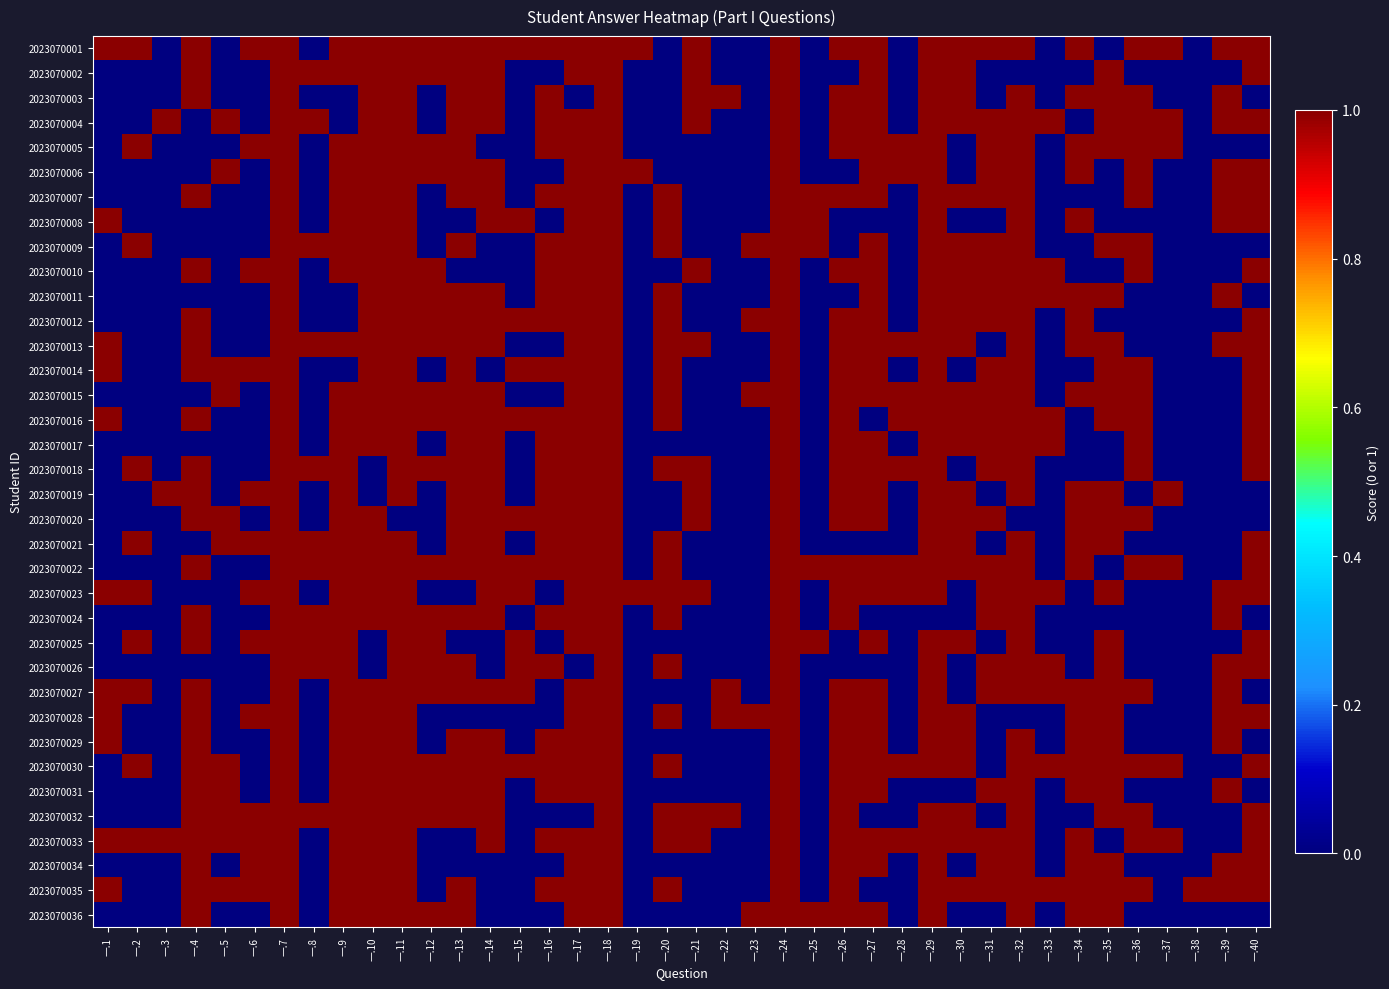

Reading left to right, extract all data points from this chart.

2023070001: 一.1=1	一.2=1	一.3=0	一.4=1	一.5=0	一.6=1	一.7=1	一.8=0	一.9=1	一.10=1	一.11=1	一.12=1	一.13=1	一.14=1	一.15=1	一.16=1	一.17=1	一.18=1	一.19=1	一.20=0	一.21=1	一.22=0	一.23=0	一.24=1	一.25=0	一.26=1	一.27=1	一.28=0	一.29=1	一.30=1	一.31=1	一.32=1	一.33=0	一.34=1	一.35=0	一.36=1	一.37=1	一.38=0	一.39=1	一.40=1
2023070002: 一.1=0	一.2=0	一.3=0	一.4=1	一.5=0	一.6=0	一.7=1	一.8=1	一.9=1	一.10=1	一.11=1	一.12=1	一.13=1	一.14=1	一.15=0	一.16=0	一.17=1	一.18=1	一.19=0	一.20=0	一.21=1	一.22=0	一.23=0	一.24=1	一.25=0	一.26=0	一.27=1	一.28=0	一.29=1	一.30=1	一.31=0	一.32=0	一.33=0	一.34=0	一.35=1	一.36=0	一.37=0	一.38=0	一.39=0	一.40=1
2023070003: 一.1=0	一.2=0	一.3=0	一.4=1	一.5=0	一.6=0	一.7=1	一.8=0	一.9=0	一.10=1	一.11=1	一.12=0	一.13=1	一.14=1	一.15=0	一.16=1	一.17=0	一.18=1	一.19=0	一.20=0	一.21=1	一.22=1	一.23=0	一.24=1	一.25=0	一.26=1	一.27=1	一.28=0	一.29=1	一.30=1	一.31=0	一.32=1	一.33=0	一.34=1	一.35=1	一.36=1	一.37=0	一.38=0	一.39=1	一.40=0
2023070004: 一.1=0	一.2=0	一.3=1	一.4=0	一.5=1	一.6=0	一.7=1	一.8=1	一.9=0	一.10=1	一.11=1	一.12=0	一.13=1	一.14=1	一.15=0	一.16=1	一.17=1	一.18=1	一.19=0	一.20=0	一.21=1	一.22=0	一.23=0	一.24=1	一.25=0	一.26=1	一.27=1	一.28=0	一.29=1	一.30=1	一.31=1	一.32=1	一.33=1	一.34=0	一.35=1	一.36=1	一.37=1	一.38=0	一.39=1	一.40=1
2023070005: 一.1=0	一.2=1	一.3=0	一.4=0	一.5=0	一.6=1	一.7=1	一.8=0	一.9=1	一.10=1	一.11=1	一.12=1	一.13=1	一.14=0	一.15=0	一.16=1	一.17=1	一.18=1	一.19=0	一.20=0	一.21=0	一.22=0	一.23=0	一.24=1	一.25=0	一.26=1	一.27=1	一.28=1	一.29=1	一.30=0	一.31=1	一.32=1	一.33=0	一.34=1	一.35=1	一.36=1	一.37=1	一.38=0	一.39=0	一.40=0
2023070006: 一.1=0	一.2=0	一.3=0	一.4=0	一.5=1	一.6=0	一.7=1	一.8=0	一.9=1	一.10=1	一.11=1	一.12=1	一.13=1	一.14=1	一.15=0	一.16=0	一.17=1	一.18=1	一.19=1	一.20=0	一.21=0	一.22=0	一.23=0	一.24=1	一.25=0	一.26=0	一.27=1	一.28=1	一.29=1	一.30=0	一.31=1	一.32=1	一.33=0	一.34=1	一.35=0	一.36=1	一.37=0	一.38=0	一.39=1	一.40=1
2023070007: 一.1=0	一.2=0	一.3=0	一.4=1	一.5=0	一.6=0	一.7=1	一.8=0	一.9=1	一.10=1	一.11=1	一.12=0	一.13=1	一.14=1	一.15=0	一.16=1	一.17=1	一.18=1	一.19=0	一.20=1	一.21=0	一.22=0	一.23=0	一.24=1	一.25=1	一.26=1	一.27=1	一.28=0	一.29=1	一.30=1	一.31=1	一.32=1	一.33=0	一.34=0	一.35=0	一.36=1	一.37=0	一.38=0	一.39=1	一.40=1
2023070008: 一.1=1	一.2=0	一.3=0	一.4=0	一.5=0	一.6=0	一.7=1	一.8=0	一.9=1	一.10=1	一.11=1	一.12=0	一.13=0	一.14=1	一.15=1	一.16=0	一.17=1	一.18=1	一.19=0	一.20=1	一.21=0	一.22=0	一.23=0	一.24=1	一.25=1	一.26=0	一.27=0	一.28=0	一.29=1	一.30=0	一.31=0	一.32=1	一.33=0	一.34=1	一.35=0	一.36=0	一.37=0	一.38=0	一.39=1	一.40=1
2023070009: 一.1=0	一.2=1	一.3=0	一.4=0	一.5=0	一.6=0	一.7=1	一.8=1	一.9=1	一.10=1	一.11=1	一.12=0	一.13=1	一.14=0	一.15=0	一.16=1	一.17=1	一.18=1	一.19=0	一.20=1	一.21=0	一.22=0	一.23=1	一.24=1	一.25=1	一.26=0	一.27=1	一.28=0	一.29=1	一.30=1	一.31=1	一.32=1	一.33=0	一.34=0	一.35=1	一.36=1	一.37=0	一.38=0	一.39=0	一.40=0
2023070010: 一.1=0	一.2=0	一.3=0	一.4=1	一.5=0	一.6=1	一.7=1	一.8=0	一.9=1	一.10=1	一.11=1	一.12=1	一.13=0	一.14=0	一.15=0	一.16=1	一.17=1	一.18=1	一.19=0	一.20=0	一.21=1	一.22=0	一.23=0	一.24=1	一.25=0	一.26=1	一.27=1	一.28=0	一.29=1	一.30=1	一.31=1	一.32=1	一.33=1	一.34=0	一.35=0	一.36=1	一.37=0	一.38=0	一.39=0	一.40=1
2023070011: 一.1=0	一.2=0	一.3=0	一.4=0	一.5=0	一.6=0	一.7=1	一.8=0	一.9=0	一.10=1	一.11=1	一.12=1	一.13=1	一.14=1	一.15=0	一.16=1	一.17=1	一.18=1	一.19=0	一.20=1	一.21=0	一.22=0	一.23=0	一.24=1	一.25=0	一.26=0	一.27=1	一.28=0	一.29=1	一.30=1	一.31=1	一.32=1	一.33=1	一.34=1	一.35=1	一.36=0	一.37=0	一.38=0	一.39=1	一.40=0
2023070012: 一.1=0	一.2=0	一.3=0	一.4=1	一.5=0	一.6=0	一.7=1	一.8=0	一.9=0	一.10=1	一.11=1	一.12=1	一.13=1	一.14=1	一.15=1	一.16=1	一.17=1	一.18=1	一.19=0	一.20=1	一.21=0	一.22=0	一.23=1	一.24=1	一.25=0	一.26=1	一.27=1	一.28=0	一.29=1	一.30=1	一.31=1	一.32=1	一.33=0	一.34=1	一.35=0	一.36=0	一.37=0	一.38=0	一.39=0	一.40=1
2023070013: 一.1=1	一.2=0	一.3=0	一.4=1	一.5=0	一.6=0	一.7=1	一.8=1	一.9=1	一.10=1	一.11=1	一.12=1	一.13=1	一.14=1	一.15=0	一.16=0	一.17=1	一.18=1	一.19=0	一.20=1	一.21=1	一.22=0	一.23=0	一.24=1	一.25=0	一.26=1	一.27=1	一.28=1	一.29=1	一.30=1	一.31=0	一.32=1	一.33=0	一.34=1	一.35=1	一.36=0	一.37=0	一.38=0	一.39=1	一.40=1
2023070014: 一.1=1	一.2=0	一.3=0	一.4=1	一.5=1	一.6=1	一.7=1	一.8=0	一.9=0	一.10=1	一.11=1	一.12=0	一.13=1	一.14=0	一.15=1	一.16=1	一.17=1	一.18=1	一.19=0	一.20=1	一.21=0	一.22=0	一.23=0	一.24=1	一.25=0	一.26=1	一.27=1	一.28=0	一.29=1	一.30=0	一.31=1	一.32=1	一.33=0	一.34=0	一.35=1	一.36=1	一.37=0	一.38=0	一.39=0	一.40=1
2023070015: 一.1=0	一.2=0	一.3=0	一.4=0	一.5=1	一.6=0	一.7=1	一.8=0	一.9=1	一.10=1	一.11=1	一.12=1	一.13=1	一.14=1	一.15=0	一.16=0	一.17=1	一.18=1	一.19=0	一.20=1	一.21=0	一.22=0	一.23=1	一.24=1	一.25=0	一.26=1	一.27=1	一.28=1	一.29=1	一.30=1	一.31=1	一.32=1	一.33=0	一.34=1	一.35=1	一.36=1	一.37=0	一.38=0	一.39=0	一.40=1
2023070016: 一.1=1	一.2=0	一.3=0	一.4=1	一.5=0	一.6=0	一.7=1	一.8=0	一.9=1	一.10=1	一.11=1	一.12=1	一.13=1	一.14=1	一.15=1	一.16=1	一.17=1	一.18=1	一.19=0	一.20=1	一.21=0	一.22=0	一.23=0	一.24=1	一.25=0	一.26=1	一.27=0	一.28=1	一.29=1	一.30=1	一.31=1	一.32=1	一.33=1	一.34=0	一.35=1	一.36=1	一.37=0	一.38=0	一.39=0	一.40=1
2023070017: 一.1=0	一.2=0	一.3=0	一.4=0	一.5=0	一.6=0	一.7=1	一.8=0	一.9=1	一.10=1	一.11=1	一.12=0	一.13=1	一.14=1	一.15=0	一.16=1	一.17=1	一.18=1	一.19=0	一.20=0	一.21=0	一.22=0	一.23=0	一.24=1	一.25=0	一.26=1	一.27=1	一.28=0	一.29=1	一.30=1	一.31=1	一.32=1	一.33=1	一.34=0	一.35=0	一.36=1	一.37=0	一.38=0	一.39=0	一.40=1
2023070018: 一.1=0	一.2=1	一.3=0	一.4=1	一.5=0	一.6=0	一.7=1	一.8=1	一.9=1	一.10=0	一.11=1	一.12=1	一.13=1	一.14=1	一.15=0	一.16=1	一.17=1	一.18=1	一.19=0	一.20=1	一.21=1	一.22=0	一.23=0	一.24=1	一.25=0	一.26=1	一.27=1	一.28=1	一.29=1	一.30=0	一.31=1	一.32=1	一.33=0	一.34=0	一.35=0	一.36=1	一.37=0	一.38=0	一.39=0	一.40=1
2023070019: 一.1=0	一.2=0	一.3=1	一.4=1	一.5=0	一.6=1	一.7=1	一.8=0	一.9=1	一.10=0	一.11=1	一.12=0	一.13=1	一.14=1	一.15=0	一.16=1	一.17=1	一.18=1	一.19=0	一.20=0	一.21=1	一.22=0	一.23=0	一.24=1	一.25=0	一.26=1	一.27=1	一.28=0	一.29=1	一.30=1	一.31=0	一.32=1	一.33=0	一.34=1	一.35=1	一.36=0	一.37=1	一.38=0	一.39=0	一.40=0
2023070020: 一.1=0	一.2=0	一.3=0	一.4=1	一.5=1	一.6=0	一.7=1	一.8=0	一.9=1	一.10=1	一.11=0	一.12=0	一.13=1	一.14=1	一.15=1	一.16=1	一.17=1	一.18=1	一.19=0	一.20=0	一.21=1	一.22=0	一.23=0	一.24=1	一.25=0	一.26=1	一.27=1	一.28=0	一.29=1	一.30=1	一.31=1	一.32=0	一.33=0	一.34=1	一.35=1	一.36=1	一.37=0	一.38=0	一.39=0	一.40=0
2023070021: 一.1=0	一.2=1	一.3=0	一.4=0	一.5=1	一.6=1	一.7=1	一.8=1	一.9=1	一.10=1	一.11=1	一.12=0	一.13=1	一.14=1	一.15=0	一.16=1	一.17=1	一.18=1	一.19=0	一.20=1	一.21=0	一.22=0	一.23=0	一.24=1	一.25=0	一.26=0	一.27=0	一.28=0	一.29=1	一.30=1	一.31=0	一.32=1	一.33=0	一.34=1	一.35=1	一.36=0	一.37=0	一.38=0	一.39=0	一.40=1
2023070022: 一.1=0	一.2=0	一.3=0	一.4=1	一.5=0	一.6=0	一.7=1	一.8=1	一.9=1	一.10=1	一.11=1	一.12=1	一.13=1	一.14=1	一.15=1	一.16=1	一.17=1	一.18=1	一.19=0	一.20=1	一.21=0	一.22=0	一.23=0	一.24=1	一.25=1	一.26=1	一.27=1	一.28=1	一.29=1	一.30=1	一.31=1	一.32=1	一.33=0	一.34=1	一.35=0	一.36=1	一.37=1	一.38=0	一.39=0	一.40=1
2023070023: 一.1=1	一.2=1	一.3=0	一.4=0	一.5=0	一.6=1	一.7=1	一.8=0	一.9=1	一.10=1	一.11=1	一.12=0	一.13=0	一.14=1	一.15=1	一.16=0	一.17=1	一.18=1	一.19=1	一.20=1	一.21=1	一.22=0	一.23=0	一.24=1	一.25=0	一.26=1	一.27=1	一.28=1	一.29=1	一.30=0	一.31=1	一.32=1	一.33=1	一.34=0	一.35=1	一.36=0	一.37=0	一.38=0	一.39=1	一.40=1
2023070024: 一.1=0	一.2=0	一.3=0	一.4=1	一.5=0	一.6=0	一.7=1	一.8=1	一.9=1	一.10=1	一.11=1	一.12=1	一.13=1	一.14=1	一.15=0	一.16=1	一.17=1	一.18=1	一.19=0	一.20=1	一.21=0	一.22=0	一.23=0	一.24=1	一.25=0	一.26=1	一.27=0	一.28=0	一.29=0	一.30=0	一.31=1	一.32=1	一.33=0	一.34=0	一.35=0	一.36=0	一.37=0	一.38=0	一.39=1	一.40=0
2023070025: 一.1=0	一.2=1	一.3=0	一.4=1	一.5=0	一.6=1	一.7=1	一.8=1	一.9=1	一.10=0	一.11=1	一.12=1	一.13=0	一.14=0	一.15=1	一.16=0	一.17=1	一.18=1	一.19=0	一.20=0	一.21=0	一.22=0	一.23=0	一.24=1	一.25=1	一.26=0	一.27=1	一.28=0	一.29=1	一.30=1	一.31=0	一.32=1	一.33=0	一.34=0	一.35=1	一.36=0	一.37=0	一.38=0	一.39=0	一.40=1
2023070026: 一.1=0	一.2=0	一.3=0	一.4=0	一.5=0	一.6=0	一.7=1	一.8=1	一.9=1	一.10=0	一.11=1	一.12=1	一.13=1	一.14=0	一.15=1	一.16=1	一.17=0	一.18=1	一.19=0	一.20=1	一.21=0	一.22=0	一.23=0	一.24=1	一.25=0	一.26=0	一.27=0	一.28=0	一.29=1	一.30=0	一.31=1	一.32=1	一.33=1	一.34=0	一.35=1	一.36=0	一.37=0	一.38=0	一.39=1	一.40=1
2023070027: 一.1=1	一.2=1	一.3=0	一.4=1	一.5=0	一.6=0	一.7=1	一.8=0	一.9=1	一.10=1	一.11=1	一.12=1	一.13=1	一.14=1	一.15=1	一.16=0	一.17=1	一.18=1	一.19=0	一.20=0	一.21=0	一.22=1	一.23=0	一.24=1	一.25=0	一.26=1	一.27=1	一.28=0	一.29=1	一.30=0	一.31=1	一.32=1	一.33=1	一.34=1	一.35=1	一.36=1	一.37=0	一.38=0	一.39=1	一.40=0
2023070028: 一.1=1	一.2=0	一.3=0	一.4=1	一.5=0	一.6=1	一.7=1	一.8=0	一.9=1	一.10=1	一.11=1	一.12=0	一.13=0	一.14=0	一.15=0	一.16=0	一.17=1	一.18=1	一.19=0	一.20=1	一.21=0	一.22=1	一.23=1	一.24=1	一.25=0	一.26=1	一.27=1	一.28=0	一.29=1	一.30=1	一.31=0	一.32=0	一.33=0	一.34=1	一.35=1	一.36=0	一.37=0	一.38=0	一.39=1	一.40=1
2023070029: 一.1=1	一.2=0	一.3=0	一.4=1	一.5=0	一.6=0	一.7=1	一.8=0	一.9=1	一.10=1	一.11=1	一.12=0	一.13=1	一.14=1	一.15=0	一.16=1	一.17=1	一.18=1	一.19=0	一.20=0	一.21=0	一.22=0	一.23=0	一.24=1	一.25=0	一.26=1	一.27=1	一.28=0	一.29=1	一.30=1	一.31=0	一.32=1	一.33=0	一.34=1	一.35=1	一.36=0	一.37=0	一.38=0	一.39=1	一.40=0
2023070030: 一.1=0	一.2=1	一.3=0	一.4=1	一.5=1	一.6=0	一.7=1	一.8=0	一.9=1	一.10=1	一.11=1	一.12=1	一.13=1	一.14=1	一.15=1	一.16=1	一.17=1	一.18=1	一.19=0	一.20=1	一.21=0	一.22=0	一.23=0	一.24=1	一.25=0	一.26=1	一.27=1	一.28=1	一.29=1	一.30=1	一.31=0	一.32=1	一.33=1	一.34=1	一.35=1	一.36=1	一.37=1	一.38=0	一.39=0	一.40=1
2023070031: 一.1=0	一.2=0	一.3=0	一.4=1	一.5=1	一.6=0	一.7=1	一.8=0	一.9=1	一.10=1	一.11=1	一.12=1	一.13=1	一.14=1	一.15=0	一.16=1	一.17=1	一.18=1	一.19=0	一.20=0	一.21=0	一.22=0	一.23=0	一.24=1	一.25=0	一.26=1	一.27=1	一.28=0	一.29=0	一.30=0	一.31=1	一.32=1	一.33=0	一.34=1	一.35=1	一.36=0	一.37=0	一.38=0	一.39=1	一.40=0
2023070032: 一.1=0	一.2=0	一.3=0	一.4=1	一.5=1	一.6=1	一.7=1	一.8=1	一.9=1	一.10=1	一.11=1	一.12=1	一.13=1	一.14=1	一.15=0	一.16=0	一.17=0	一.18=1	一.19=0	一.20=1	一.21=1	一.22=1	一.23=0	一.24=1	一.25=0	一.26=1	一.27=0	一.28=0	一.29=1	一.30=1	一.31=0	一.32=1	一.33=0	一.34=0	一.35=1	一.36=1	一.37=0	一.38=0	一.39=0	一.40=1
2023070033: 一.1=1	一.2=1	一.3=1	一.4=1	一.5=1	一.6=1	一.7=1	一.8=0	一.9=1	一.10=1	一.11=1	一.12=0	一.13=0	一.14=1	一.15=0	一.16=1	一.17=1	一.18=1	一.19=0	一.20=1	一.21=1	一.22=0	一.23=0	一.24=1	一.25=0	一.26=1	一.27=1	一.28=1	一.29=1	一.30=1	一.31=1	一.32=1	一.33=0	一.34=1	一.35=0	一.36=1	一.37=1	一.38=0	一.39=0	一.40=1
2023070034: 一.1=0	一.2=0	一.3=0	一.4=1	一.5=0	一.6=1	一.7=1	一.8=0	一.9=1	一.10=1	一.11=1	一.12=0	一.13=0	一.14=0	一.15=0	一.16=0	一.17=1	一.18=1	一.19=0	一.20=0	一.21=0	一.22=0	一.23=0	一.24=1	一.25=0	一.26=1	一.27=1	一.28=0	一.29=1	一.30=0	一.31=1	一.32=1	一.33=0	一.34=1	一.35=1	一.36=0	一.37=0	一.38=0	一.39=1	一.40=1
2023070035: 一.1=1	一.2=0	一.3=0	一.4=1	一.5=1	一.6=1	一.7=1	一.8=0	一.9=1	一.10=1	一.11=1	一.12=0	一.13=1	一.14=0	一.15=0	一.16=1	一.17=1	一.18=1	一.19=0	一.20=1	一.21=0	一.22=0	一.23=0	一.24=1	一.25=0	一.26=1	一.27=0	一.28=0	一.29=1	一.30=1	一.31=1	一.32=1	一.33=1	一.34=1	一.35=1	一.36=1	一.37=0	一.38=1	一.39=1	一.40=1
2023070036: 一.1=0	一.2=0	一.3=0	一.4=1	一.5=0	一.6=0	一.7=1	一.8=0	一.9=1	一.10=1	一.11=1	一.12=1	一.13=1	一.14=0	一.15=0	一.16=0	一.17=1	一.18=1	一.19=0	一.20=0	一.21=0	一.22=0	一.23=1	一.24=1	一.25=1	一.26=1	一.27=1	一.28=0	一.29=1	一.30=0	一.31=0	一.32=1	一.33=0	一.34=1	一.35=1	一.36=0	一.37=0	一.38=0	一.39=0	一.40=0